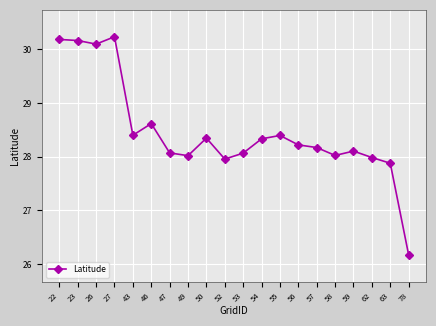

At which category does the chart reach its peak across all series?

27